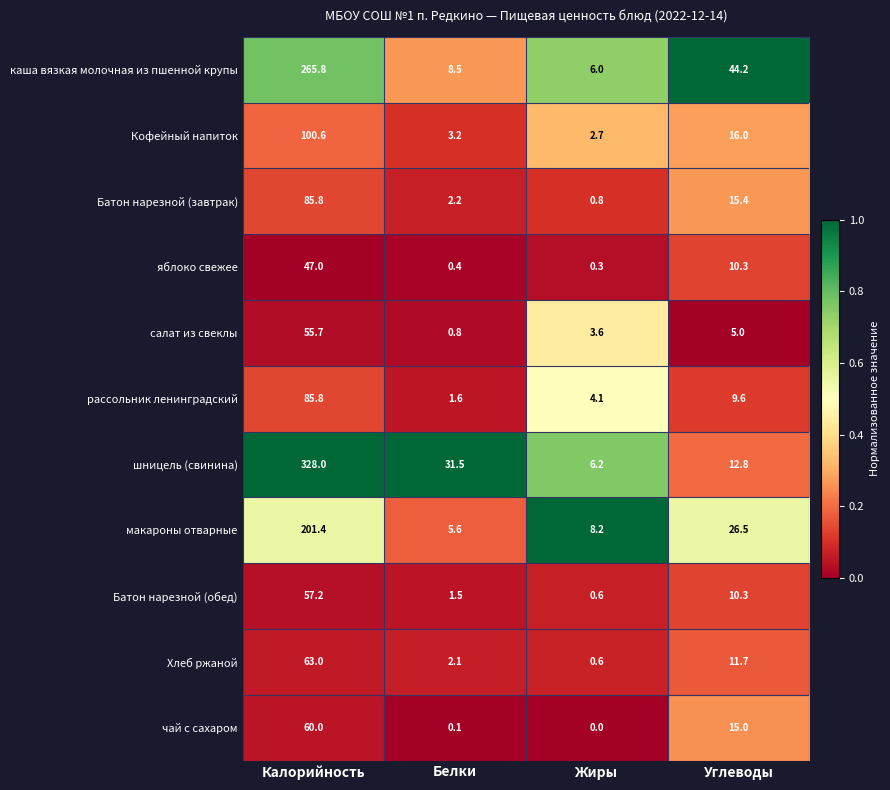

Which category has the highest value across all series?

Калорийность